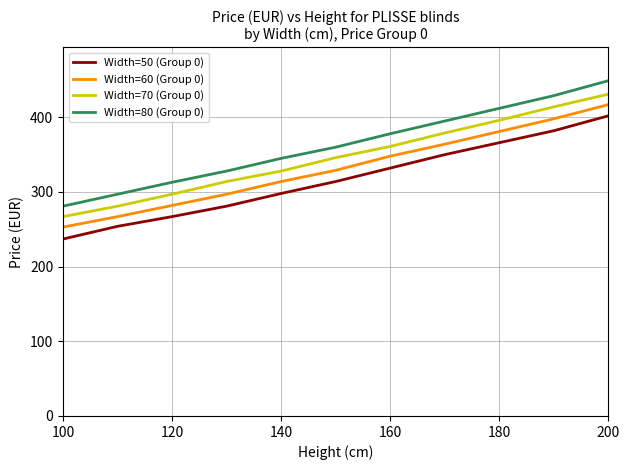

Which series has the largest range (max minus min)?

Width=80 (Group 0)